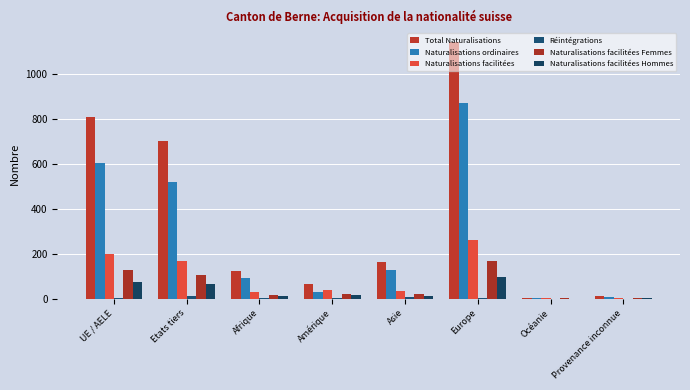

What is the greatest value displayed?

1140